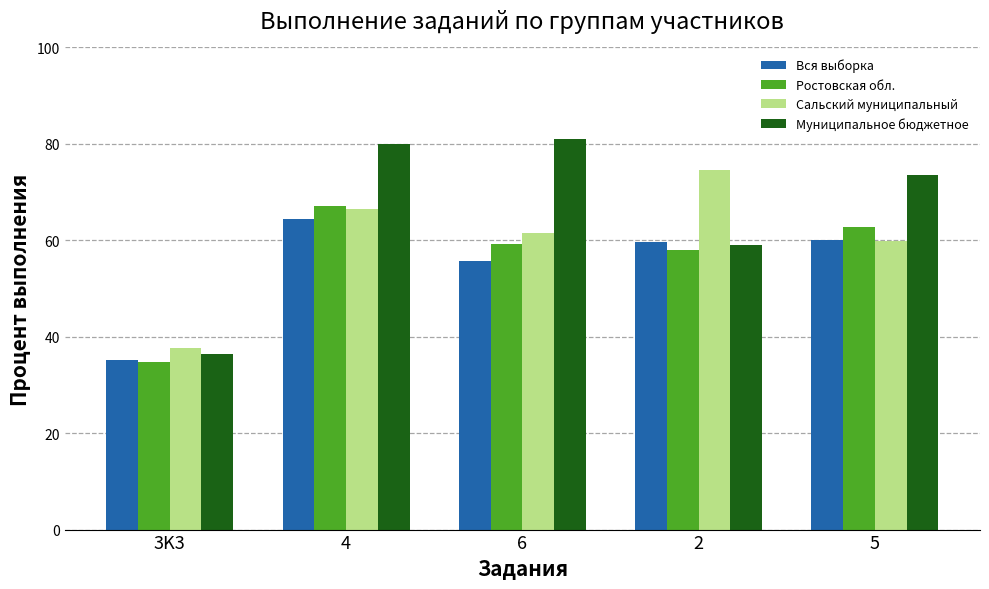

How many data points in Ростовская обл. are above 59?

3